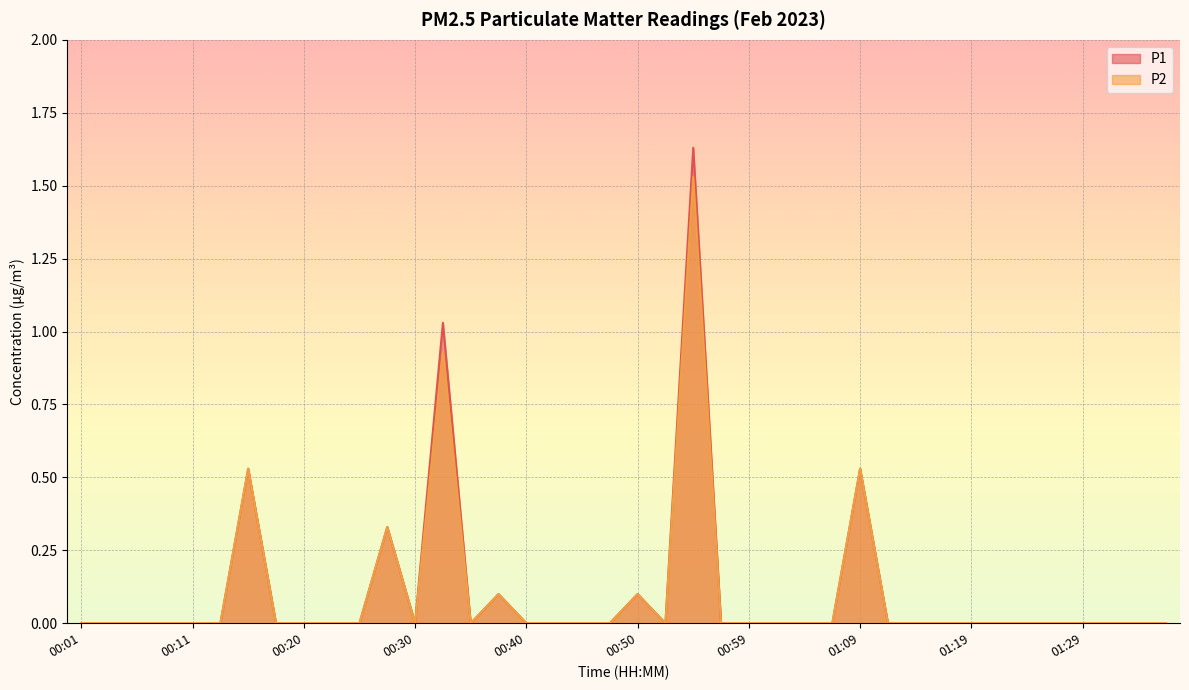

True or false: P2 and P1 cross at least once.

False